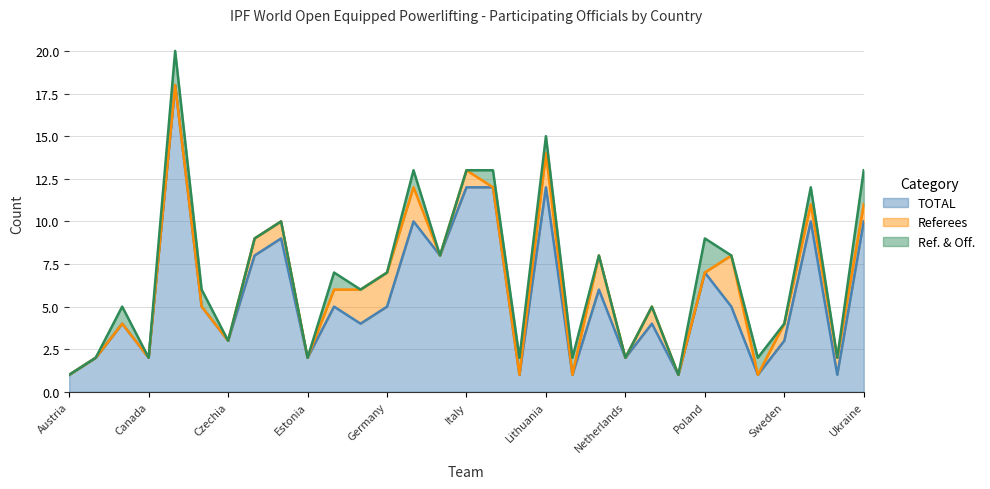

What is the spread (max minus min) of values at Poland?

7